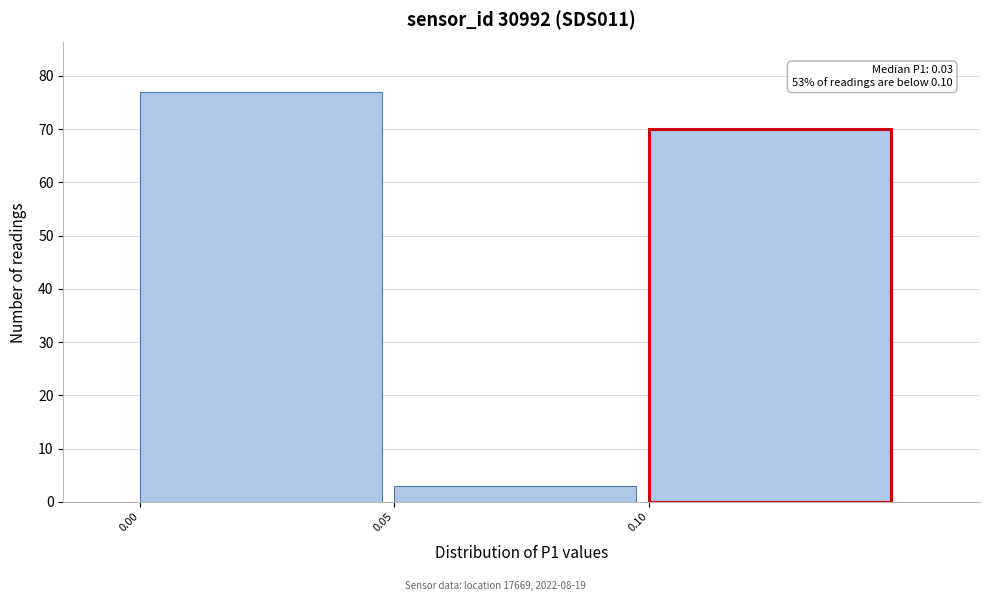

Which range on the x-axis has the tallest bar?

0.00 to 0.05